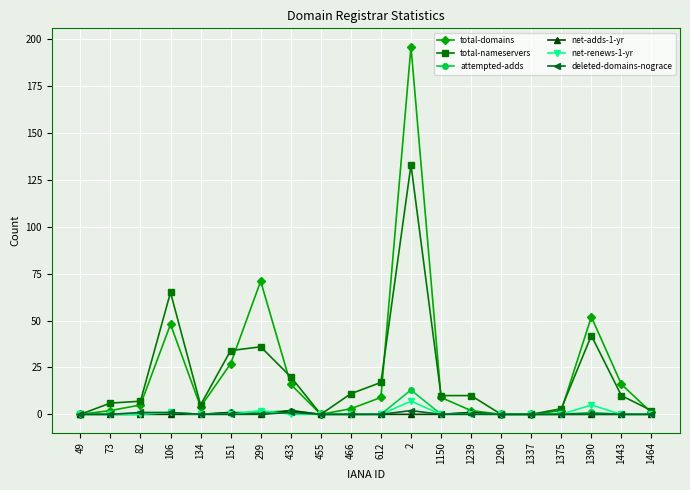

What is the difference between the highest and lowest values at 433?

20